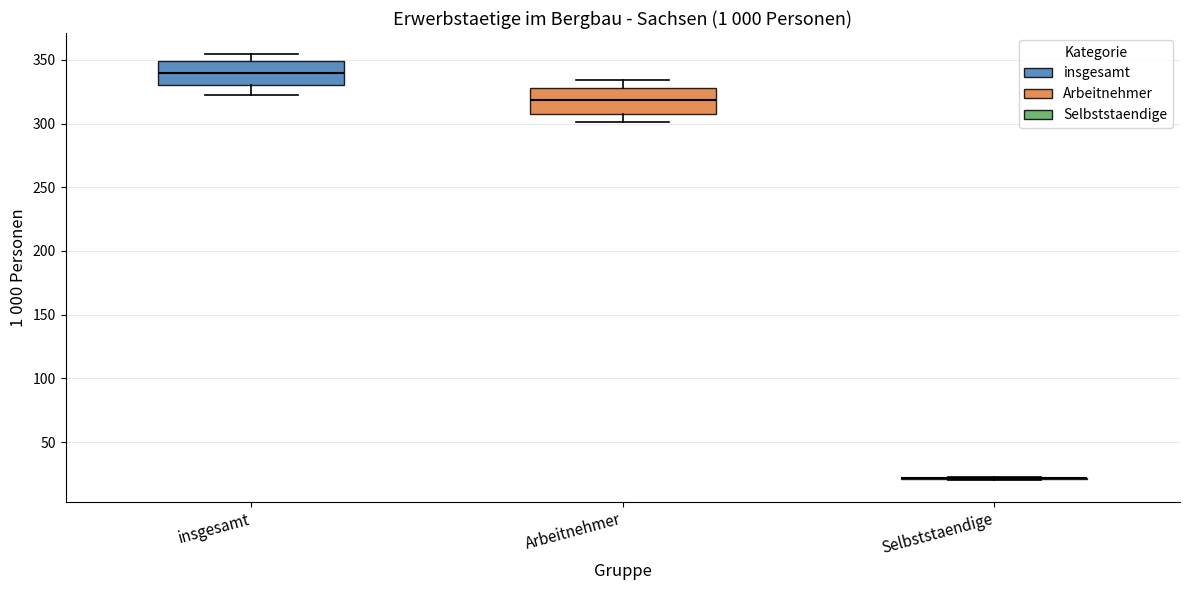

Reading left to right, read every box against the y-axis: the position of its median line, the range the box covers, and the ends of its whiskers. The values are not printed on the chart, so give them approximately, as read against the axis.

insgesamt: median 340, box 330 to 350, whiskers 325 to 355
Arbeitnehmer: median 320, box 305 to 330, whiskers 300 to 335
Selbststaendige: box collapsed to a line at 20, whiskers 20 to 25